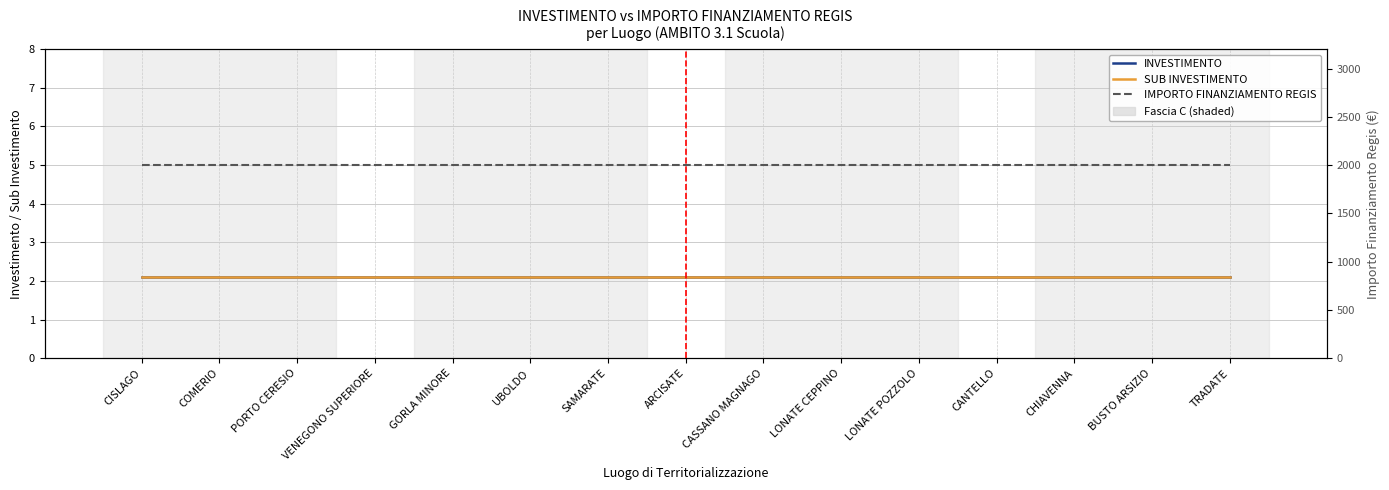

At which label is INVESTIMENTO closest to 2?

CISLAGO